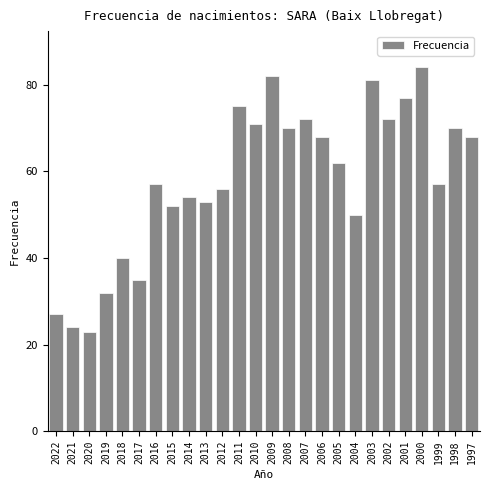

Reading left to right, transcribe all the data shown in this chart.

27	24	23	32	40	35	57	52	54	53	56	75	71	82	70	72	68	62	50	81	72	77	84	57	70	68